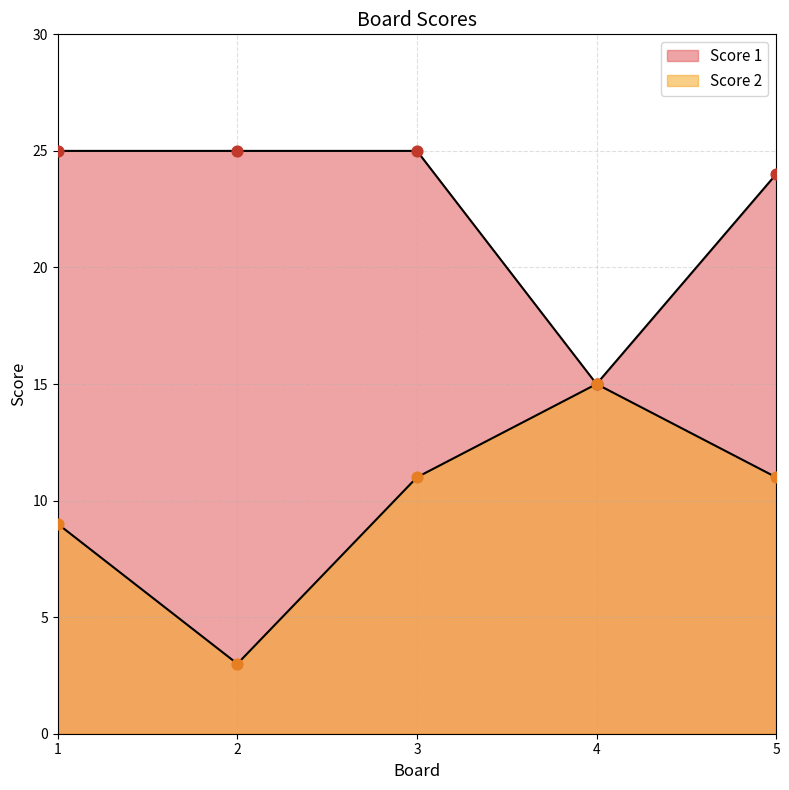

Is the value of Score 1 at 1 greater than the value of Score 2 at 4?

Yes